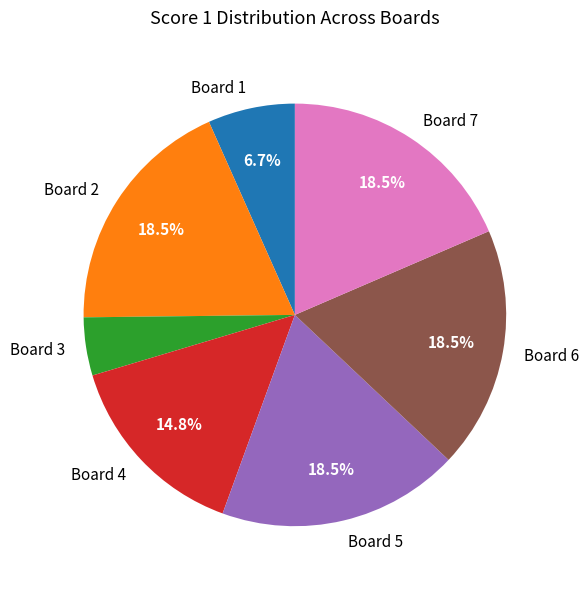

Is Board 5 the majority of the pie?

No